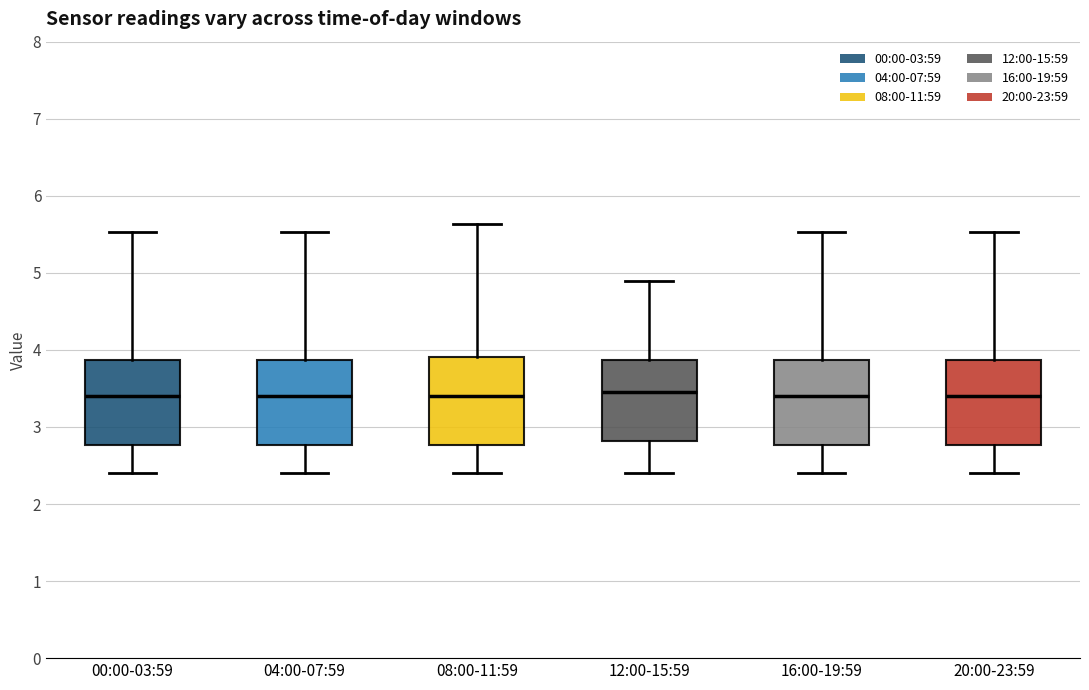

Where is the lower edge of the box for 04:00-07:59 on the y-axis? The values are not printed on the chart, so give them approximately, as read against the axis.

2.8